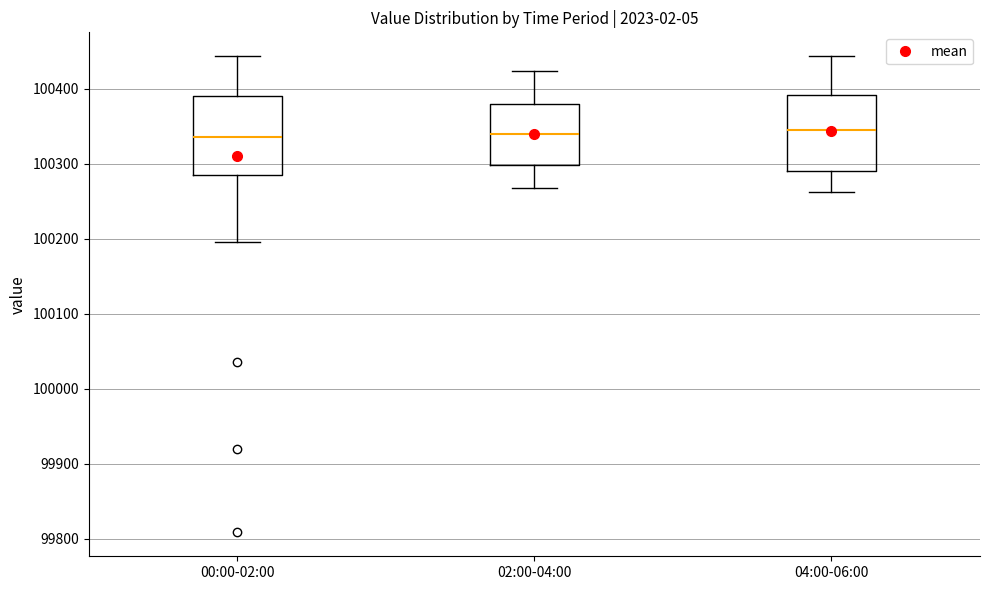

Reading left to right, transcribe this box plot: for each box, give where its median line is, the range the box spans, and where its two whiskers end, as read against the y-axis. The values are not printed on the chart, so give them approximately, as read against the axis.

00:00-02:00: median 100340, box 100290 to 100390, whiskers 100200 to 100440
02:00-04:00: median 100340, box 100300 to 100380, whiskers 100270 to 100420
04:00-06:00: median 100350, box 100290 to 100390, whiskers 100260 to 100440